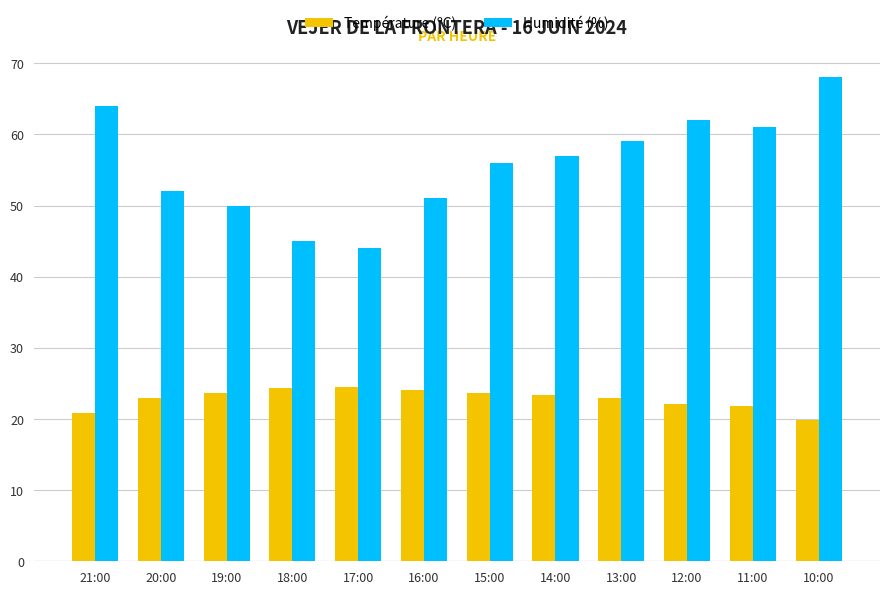

Is the value of Humidité (%) at 19:00 greater than the value of Température (ºC) at 21:00?

Yes